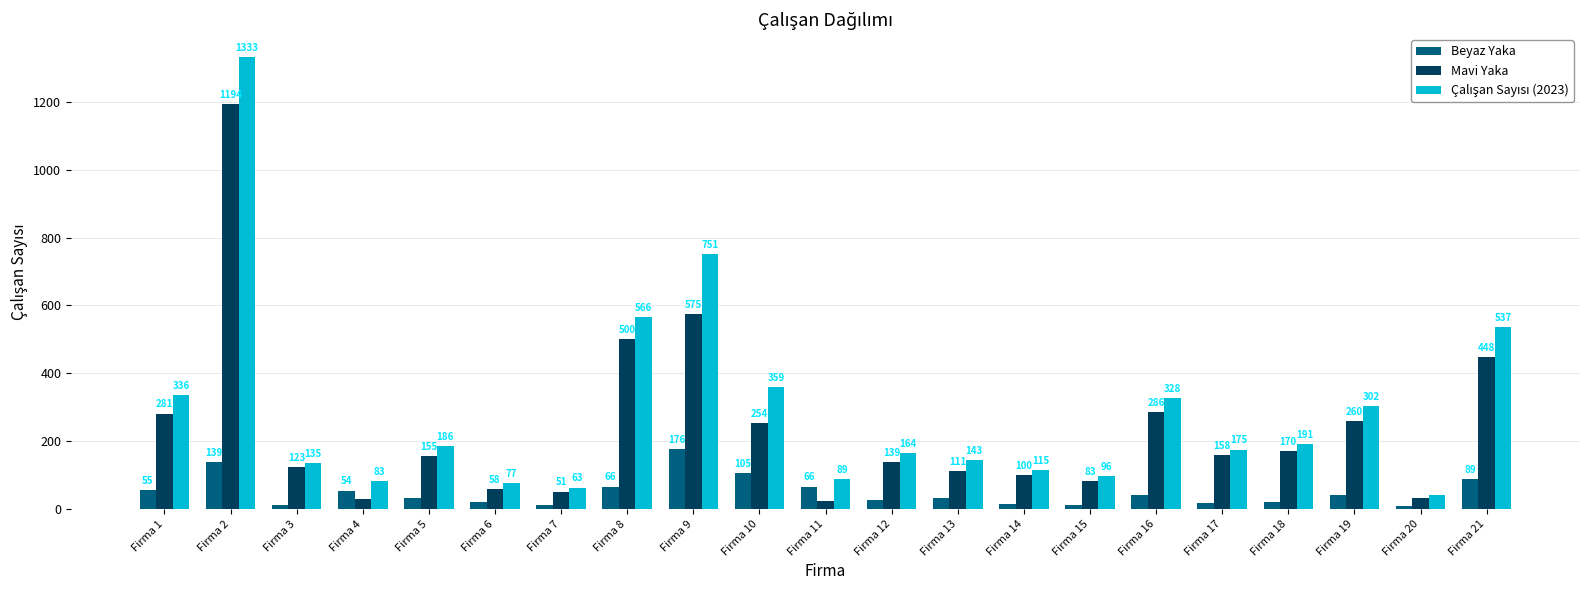

Which category has the lowest value across all series?

Firma 20